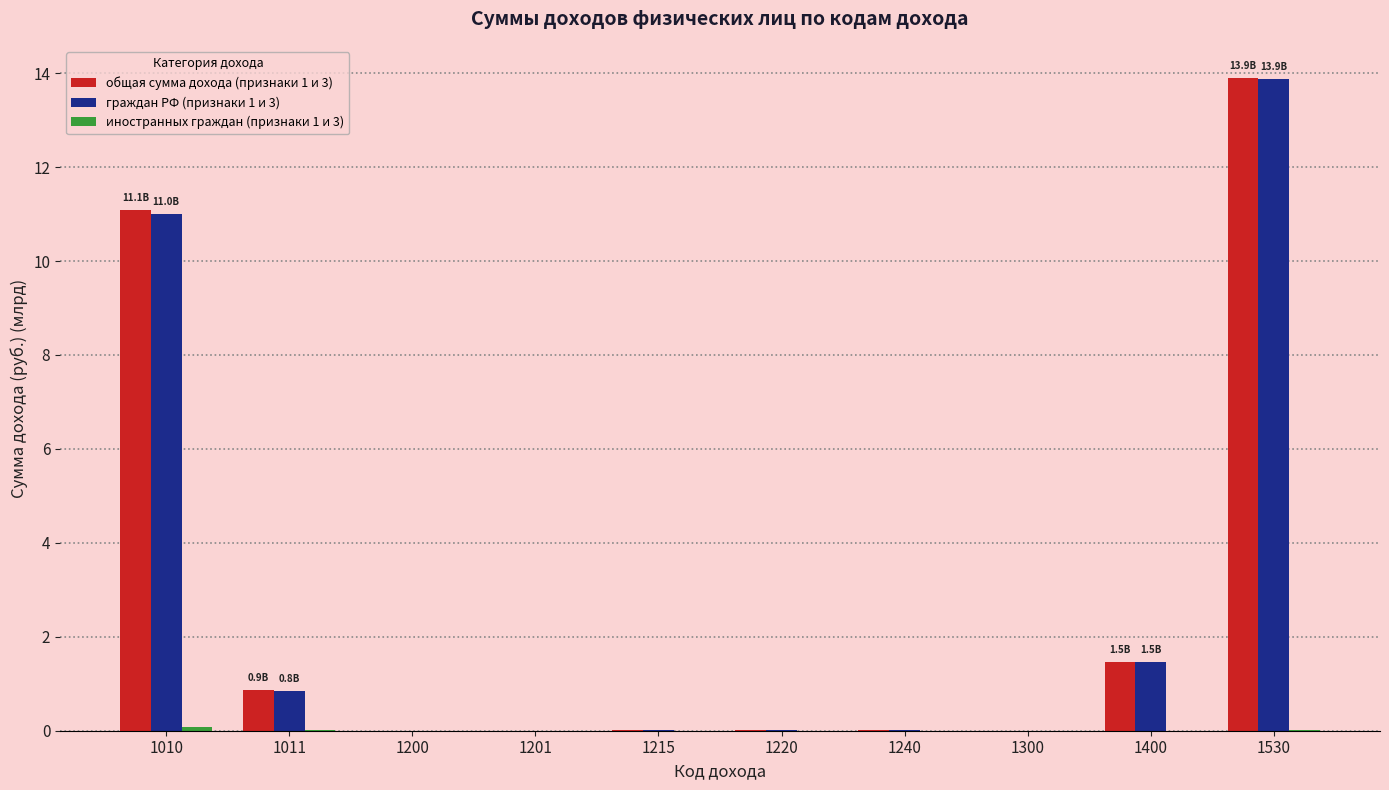

What is the maximum value for граждан РФ (признаки 1 и 3)?

13.9